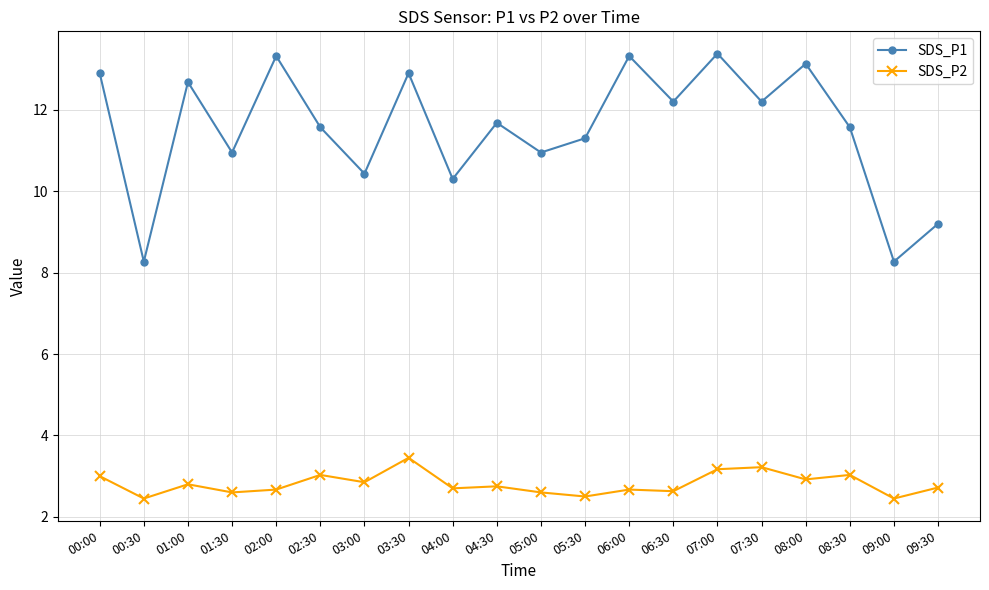

In SDS_P1, how many points are lower than both neighbors (excluding endpoints)?

8